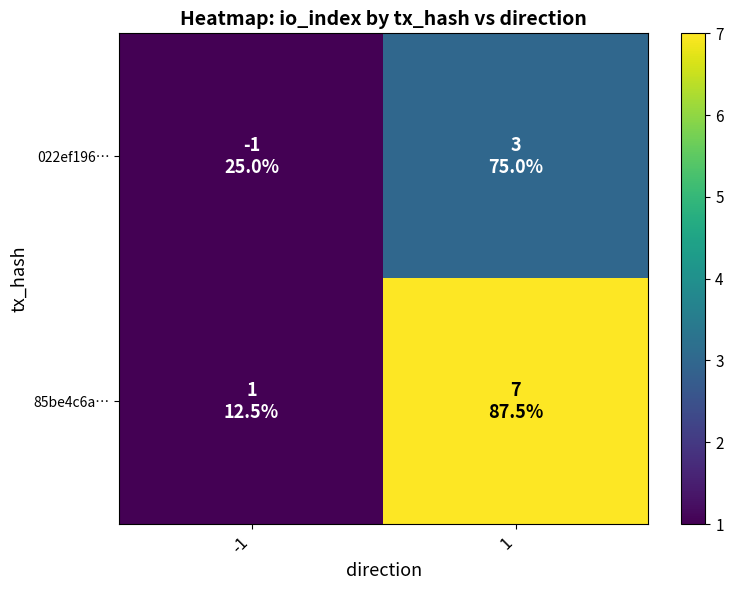

At which category is the sum across all series the highest?

1